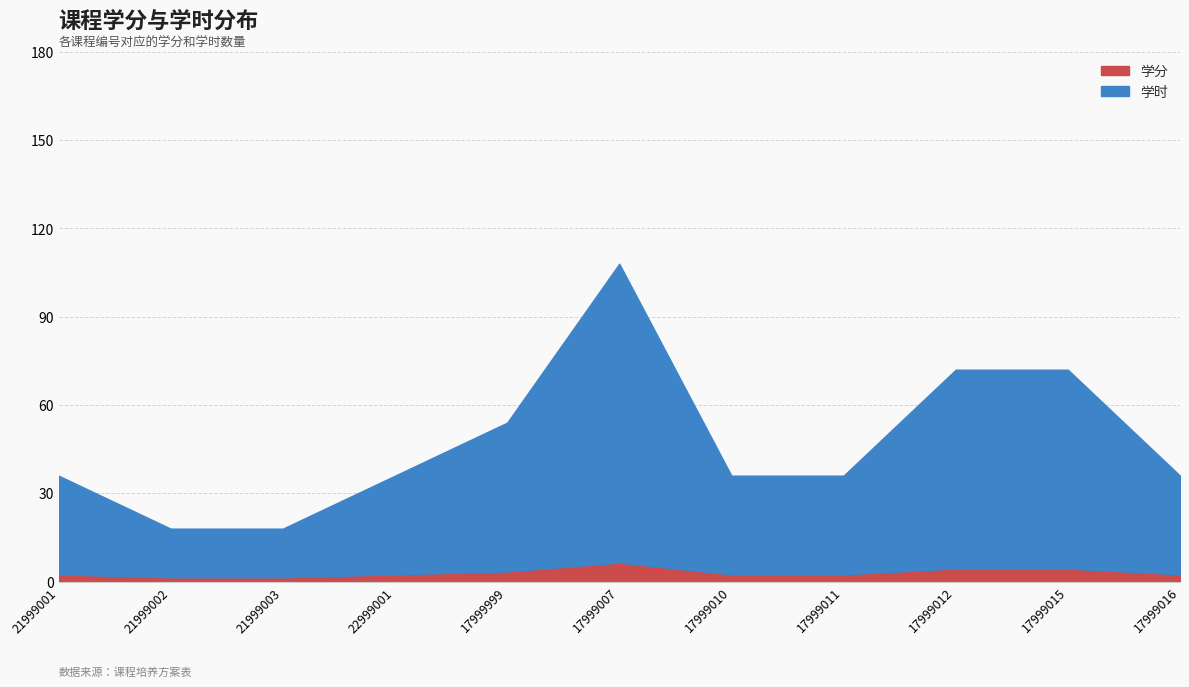

List the series in order of their peak value, highest first.

学时, 学分